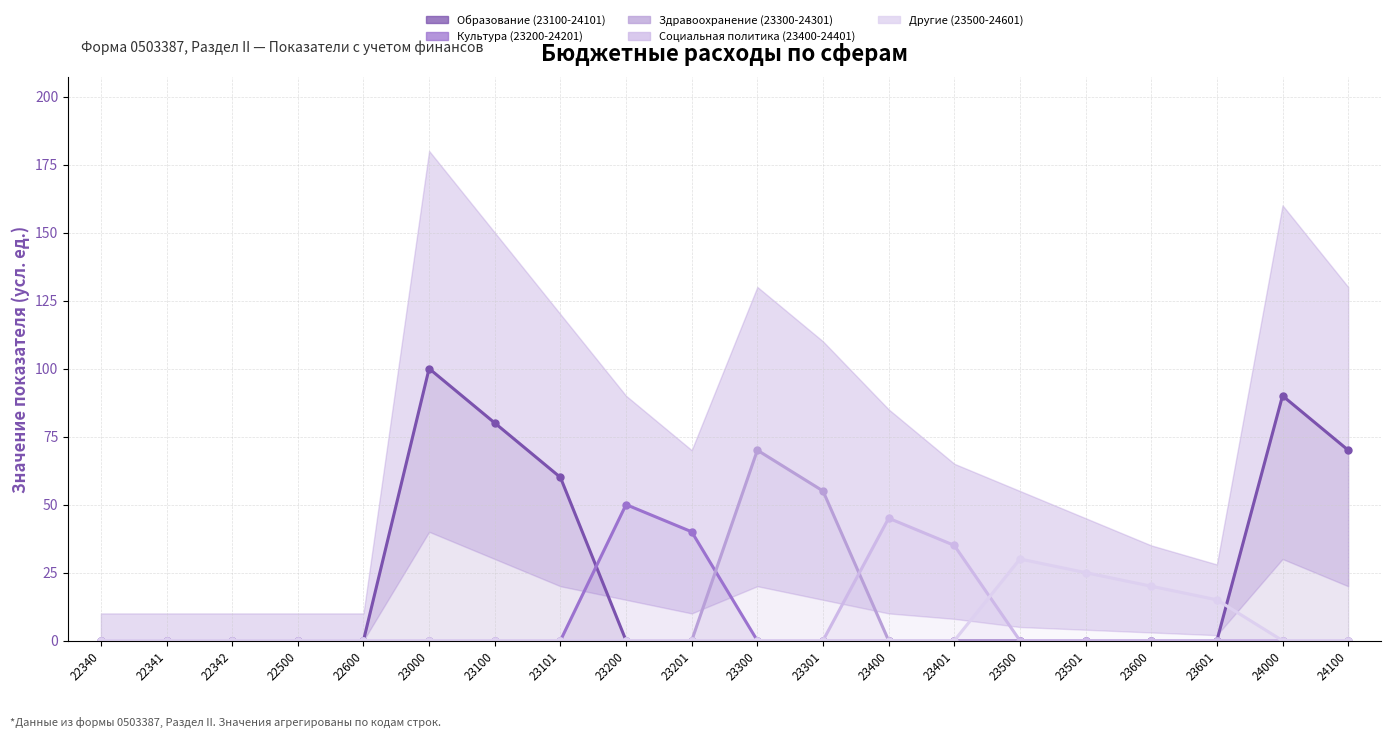

Reading left to right, transcribe all the data shown in this chart.

Образование (23100-24101): 0	0	0	0	0	100	80	60	0	0	0	0	0	0	0	0	0	0	90	70
Культура (23200-24201): 0	0	0	0	0	0	0	0	50	40	0	0	0	0	0	0	0	0	0	0
Здравоохранение (23300-24301): 0	0	0	0	0	0	0	0	0	0	70	55	0	0	0	0	0	0	0	0
Социальная политика (23400-24401): 0	0	0	0	0	0	0	0	0	0	0	0	45	35	0	0	0	0	0	0
Другие (23500-24601): 0	0	0	0	0	0	0	0	0	0	0	0	0	0	30	25	20	15	0	0